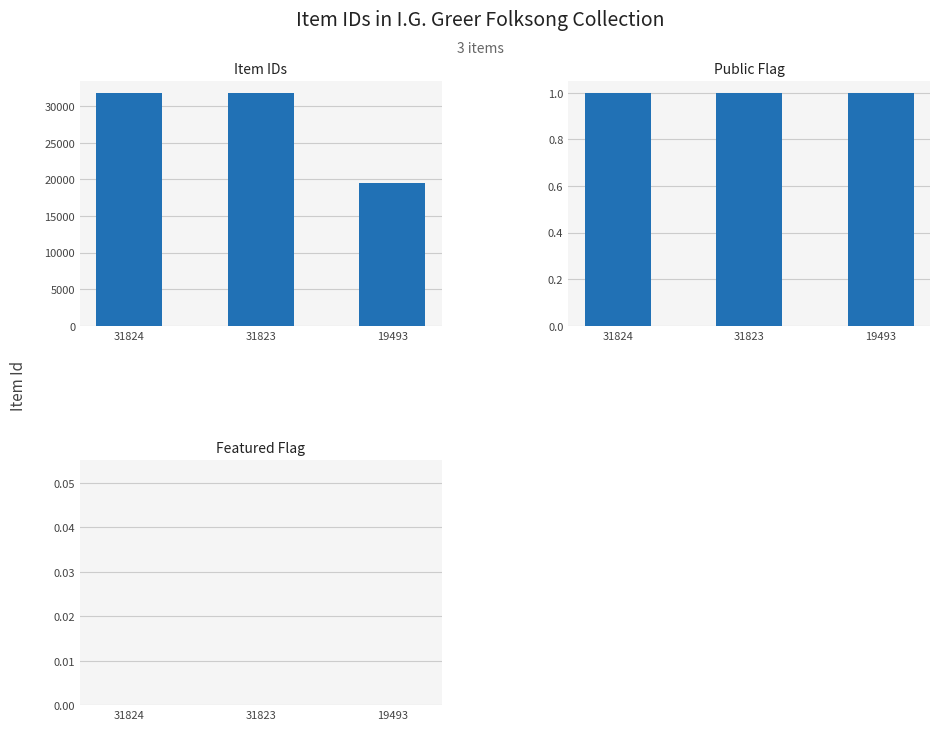

What is the value of the Item IDs bar at the 2nd from the left?

31823